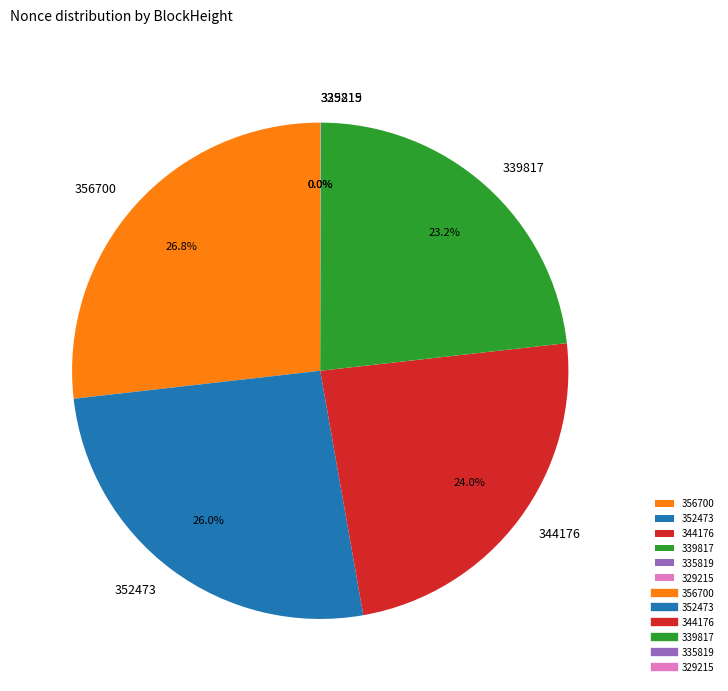

Is 352473 the majority of the pie?

No